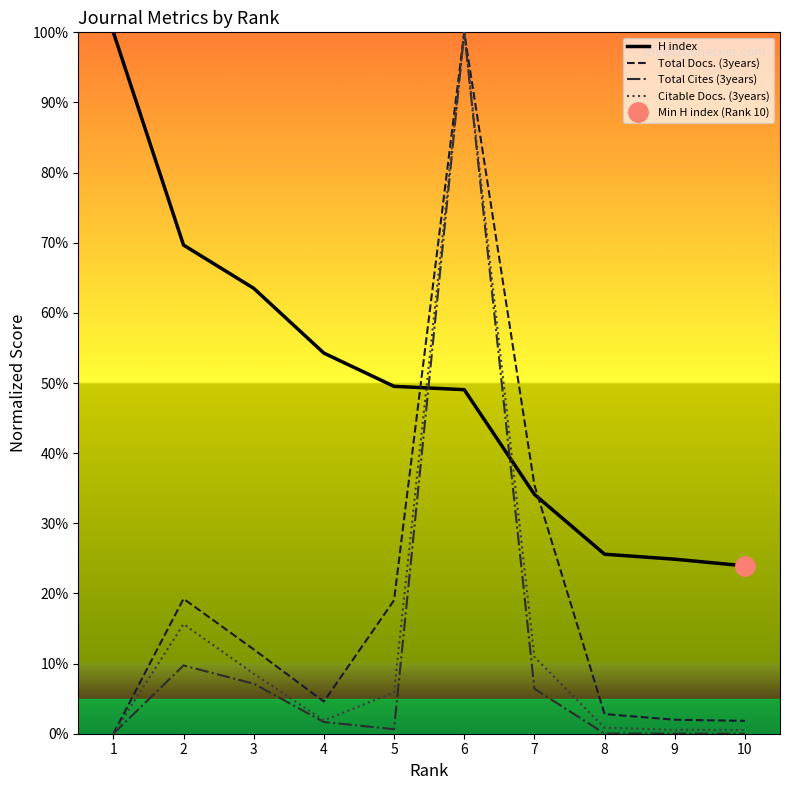

What is the difference between the Citable Docs. (3years) values at 3 and 7?

2.4